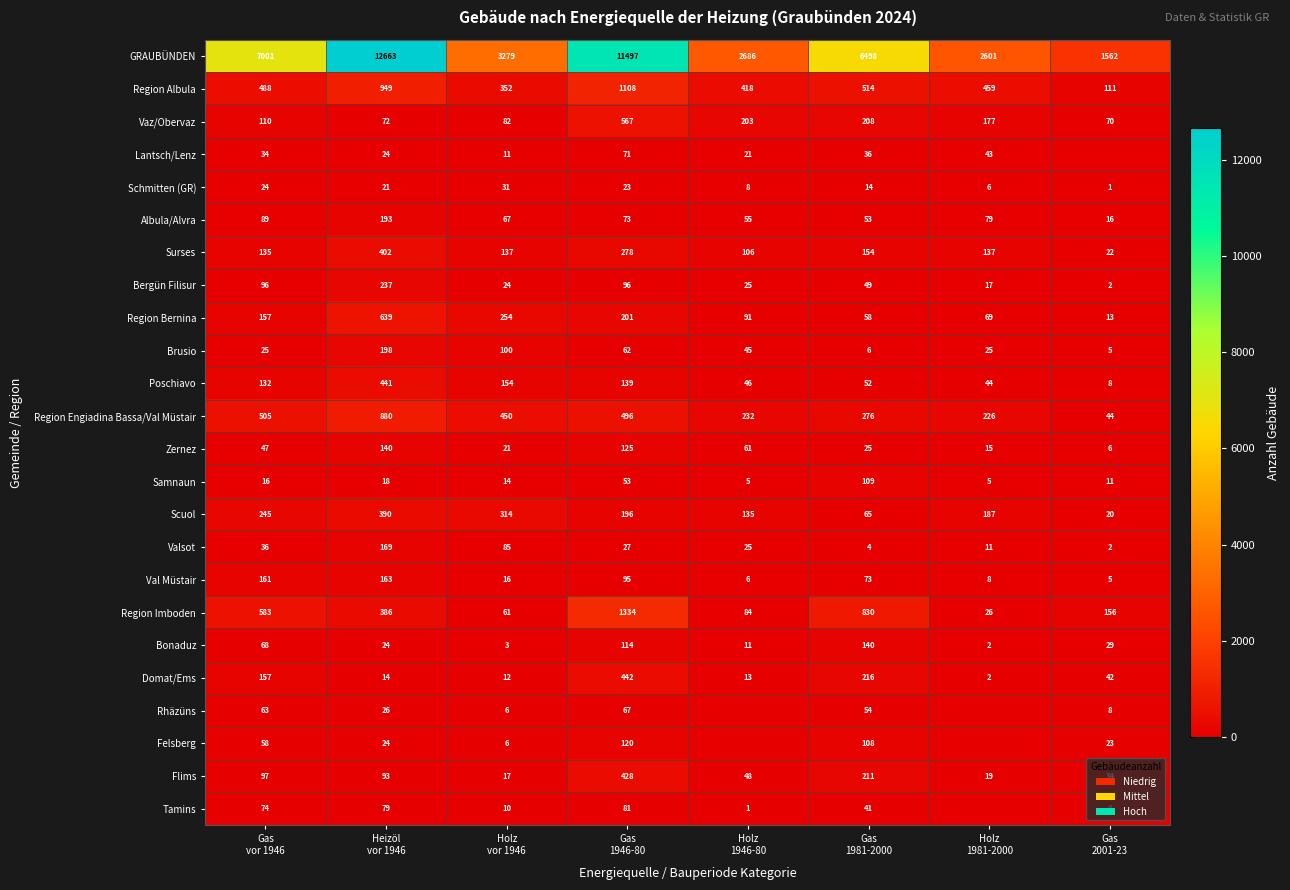

Between Gas
vor 1946 and Holz
vor 1946, which series saw the biggest shift?

GRAUBÜNDEN